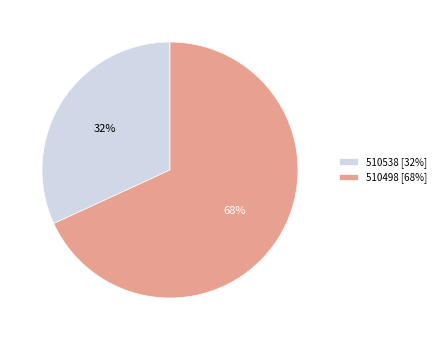

What percentage is the 510538 slice, to the nearest percent?

32%